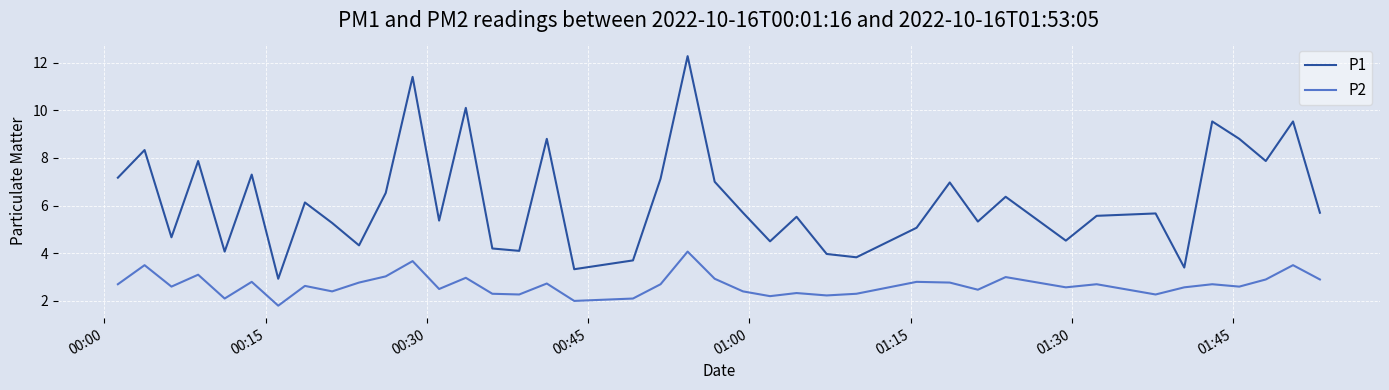

Rank the series by their average value, from highest to lowest.

P1, P2